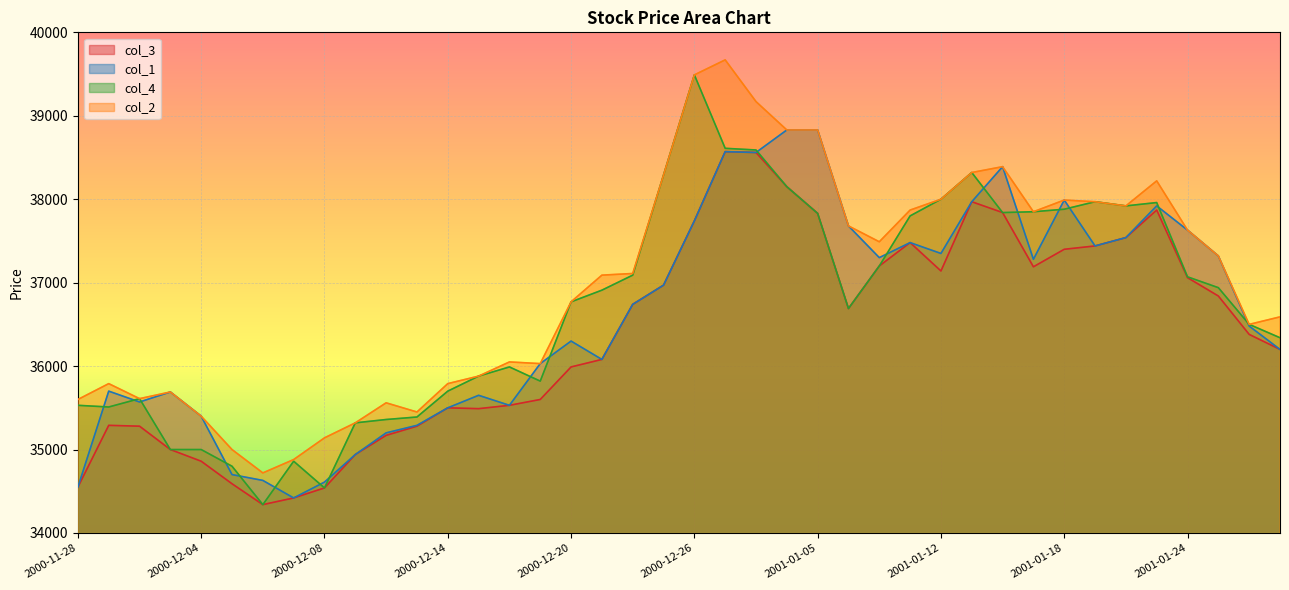

What is the value of the col_2 point at the 37th from the left?

37630